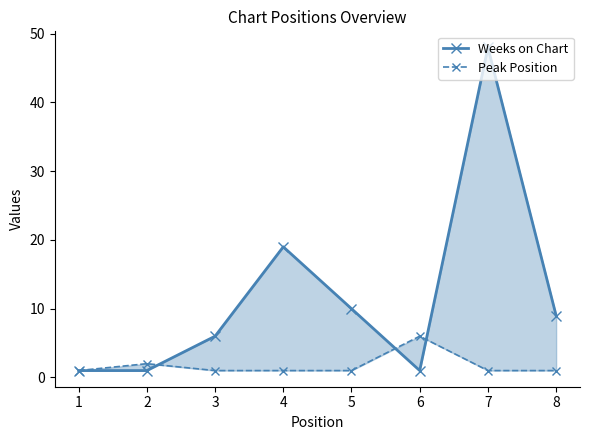

At which category does the chart reach its peak across all series?

7